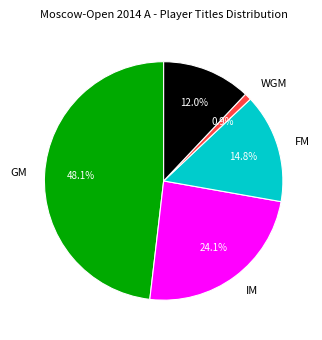

Does any single category account for the majority?

No